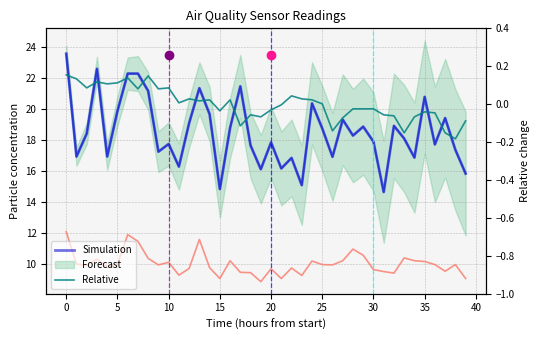

What is the lowest value of the SDS P2 series?

8.8